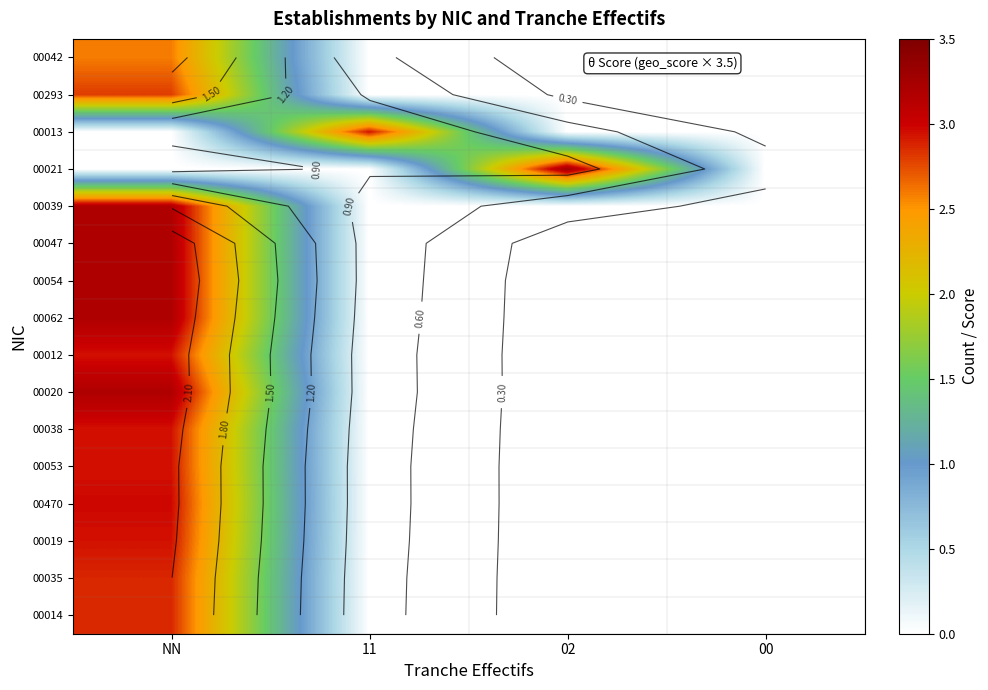

What is the difference between the maximum and minimum values in the 00054 series?

3.2